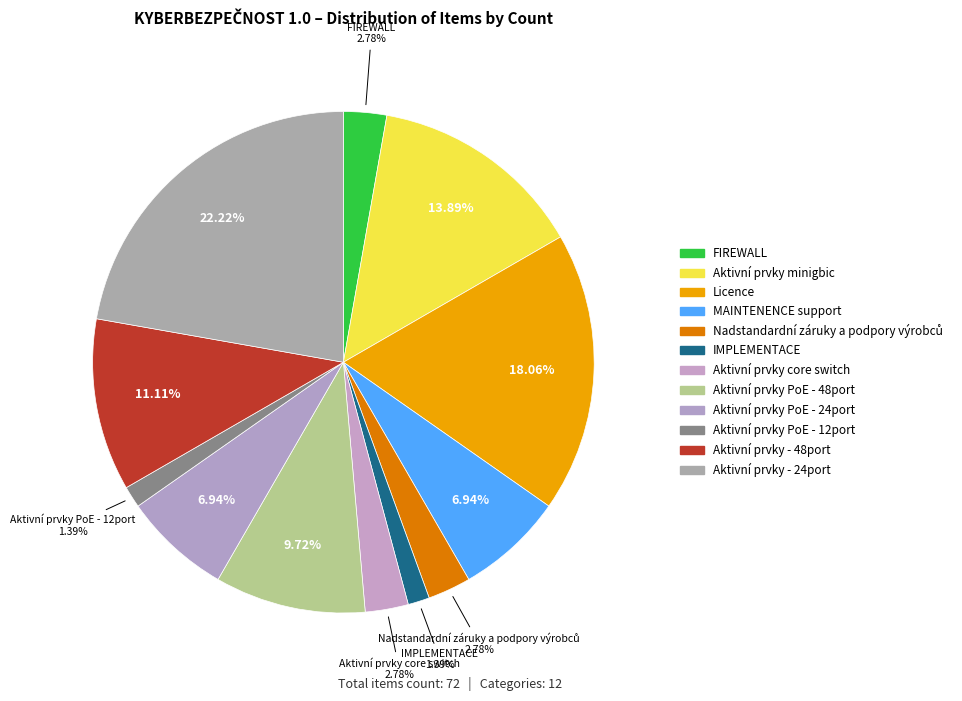

Rank the categories by value from highest to lowest.

Aktivní prvky - 24port, Licence, Aktivní prvky minigbic, Aktivní prvky - 48port, Aktivní prvky PoE - 48port, MAINTENENCE support, Aktivní prvky PoE - 24port, FIREWALL, Nadstandardní záruky a podpory výrobců, Aktivní prvky core switch, IMPLEMENTACE, Aktivní prvky PoE - 12port